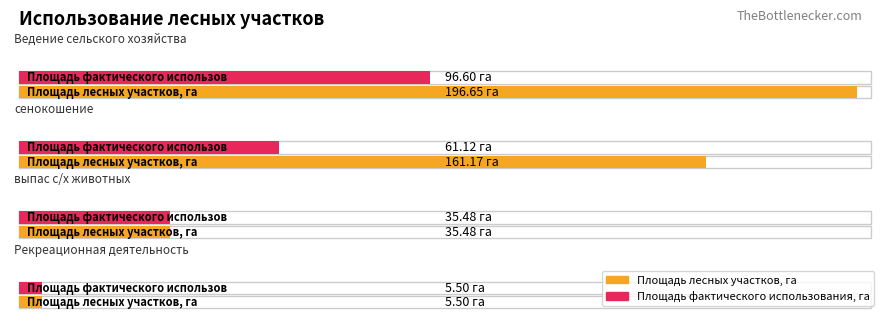

Between Осуществление рекреационной деятельности and Ведение сельского хозяйства, which is larger?

Ведение сельского хозяйства